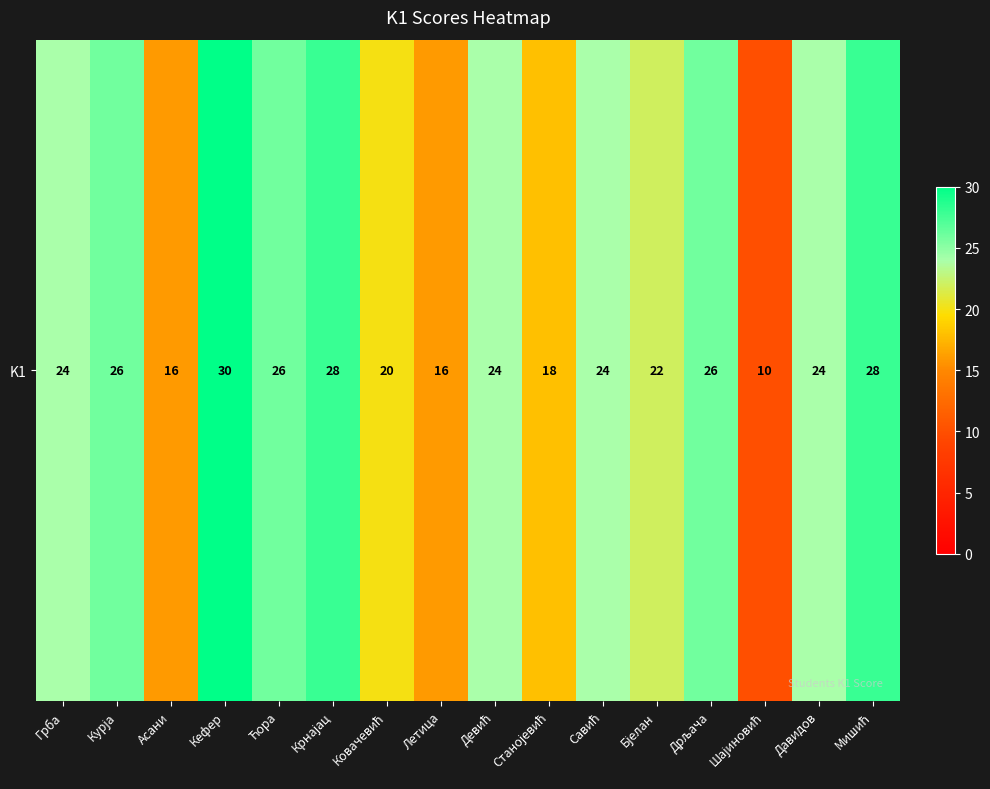

Where does the data first go above 24?

Курја